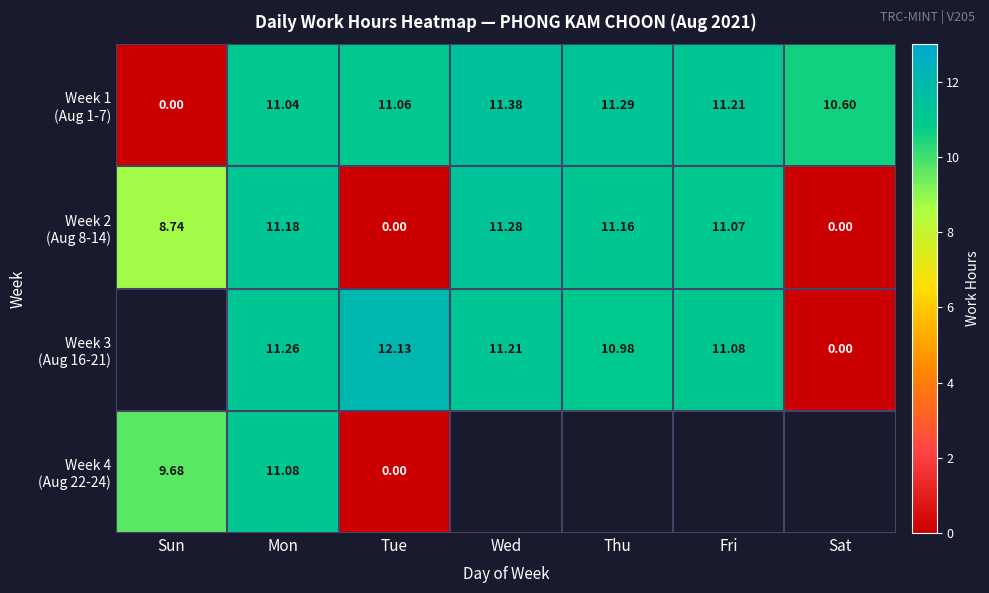

How many series are shown in this chart?

4